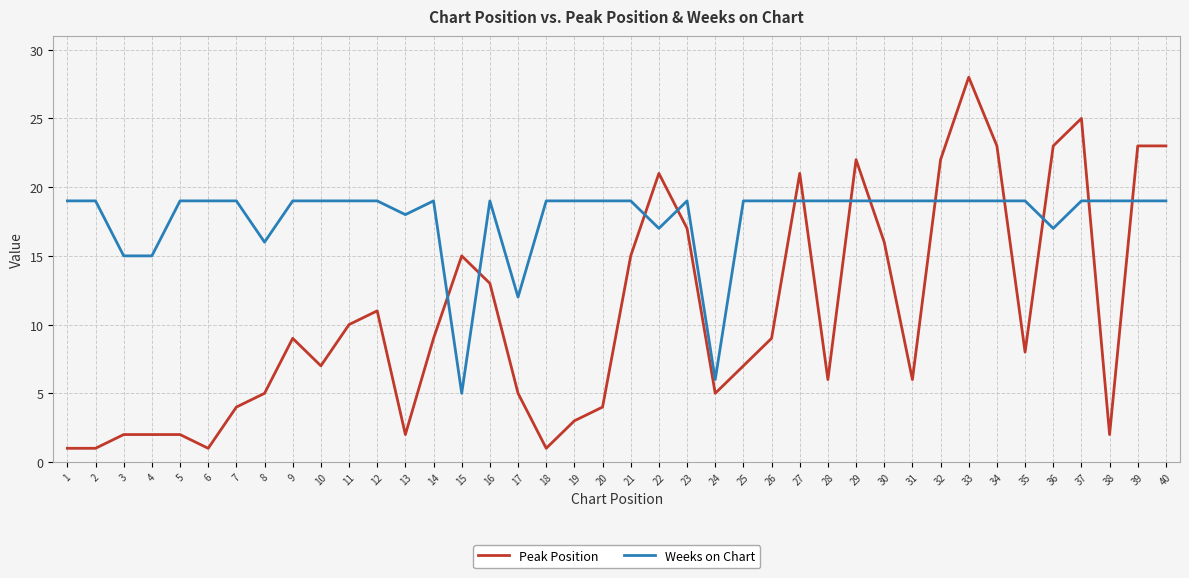

Rank the series by their maximum value, from highest to lowest.

Peak Position, Weeks on Chart